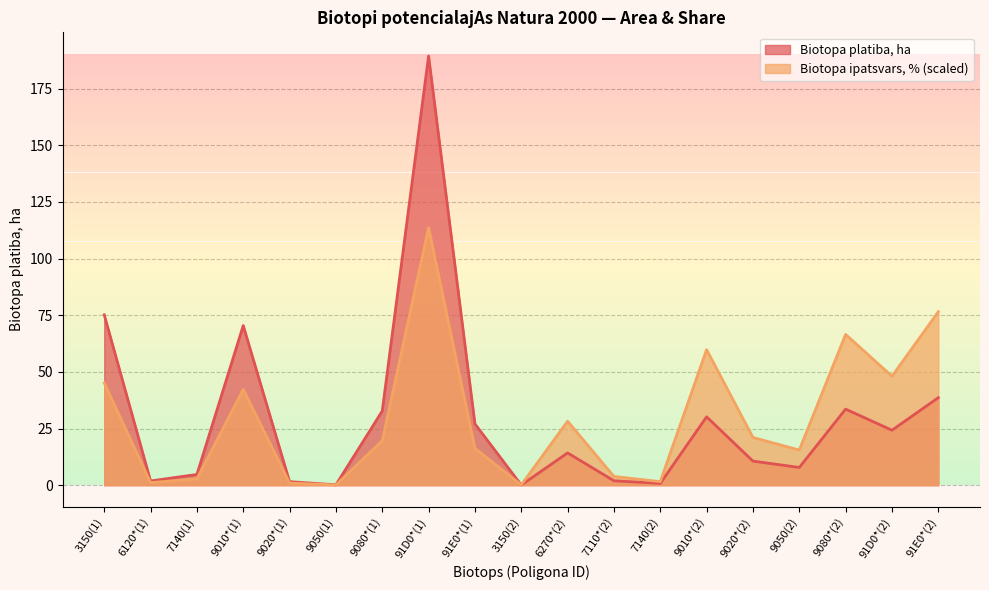

Rank the categories by Biotopa ipatsvars, % value from lowest to highest.

9050(1), 3150(2), 9020*(1), 6120*(1), 7140(2), 7140(1), 7110*(2), 9050(2), 91E0*(1), 9080*(1), 9020*(2), 6270*(2), 9010*(1), 3150(1), 91D0*(2), 9010*(2), 9080*(2), 91E0*(2), 91D0*(1)